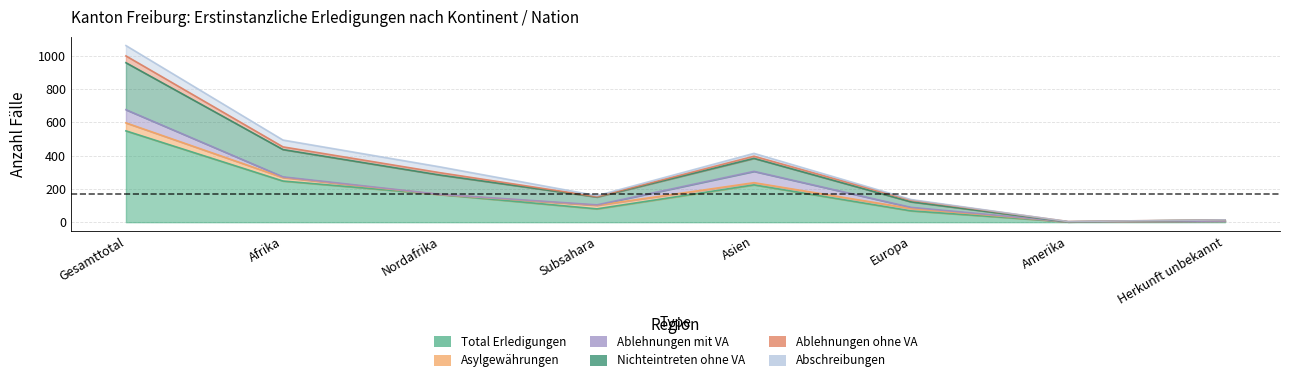

True or false: Ablehnungen mit VA has a value of 0 at Nordafrika.

False